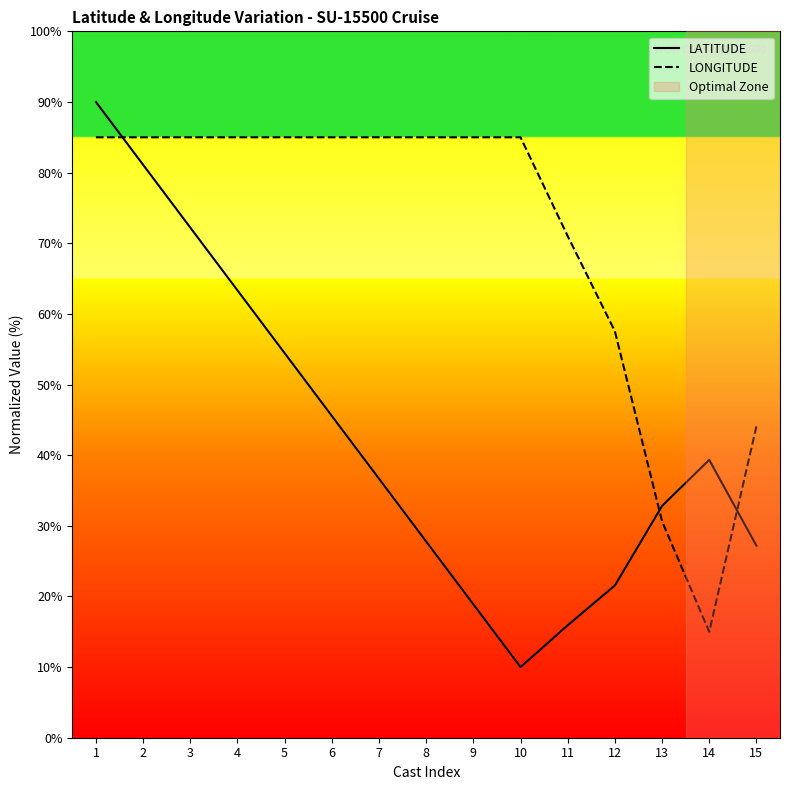

Where is LONGITUDE nearest to the value 50?

15